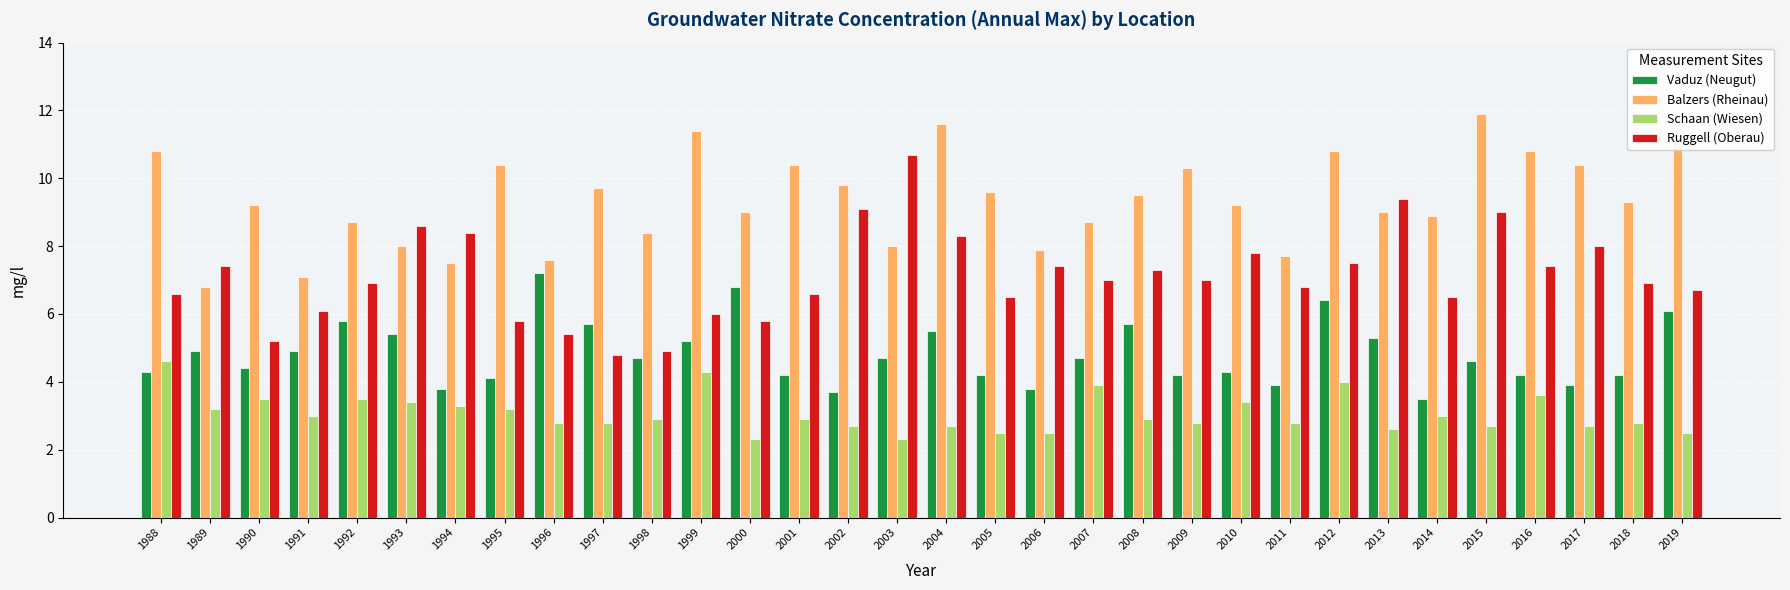

Is it true that Vaduz (Neugut) equals 8.0 at 1993?

False